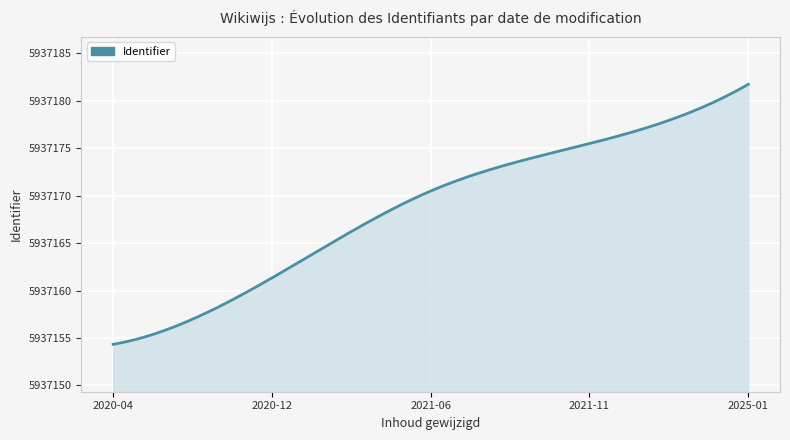

What is the maximum value shown in the chart?

5937181.8